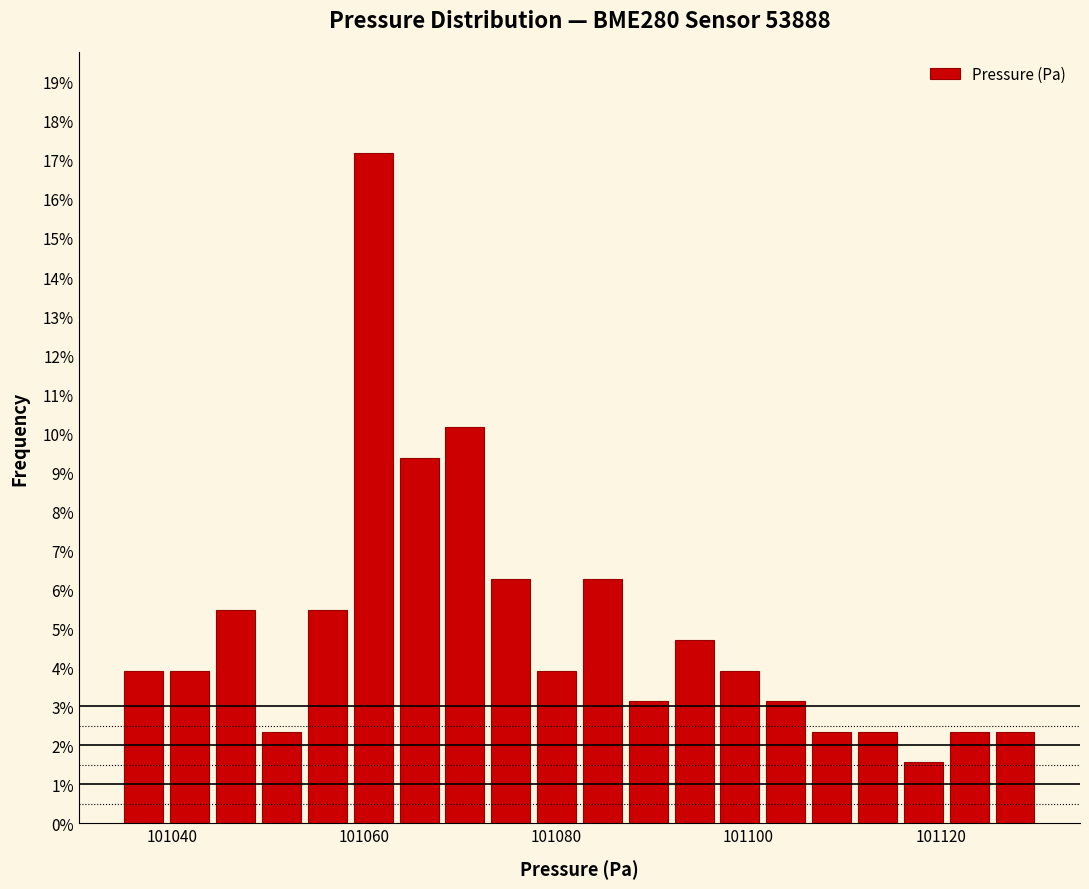

Around what value on the x-axis is the tallest bar? Give the approximate position of its centre, as read against the axis.

101060